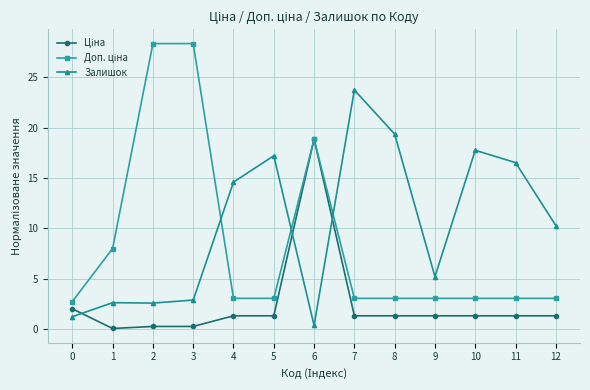

What is the spread (max minus min) of values at 5?

15.9